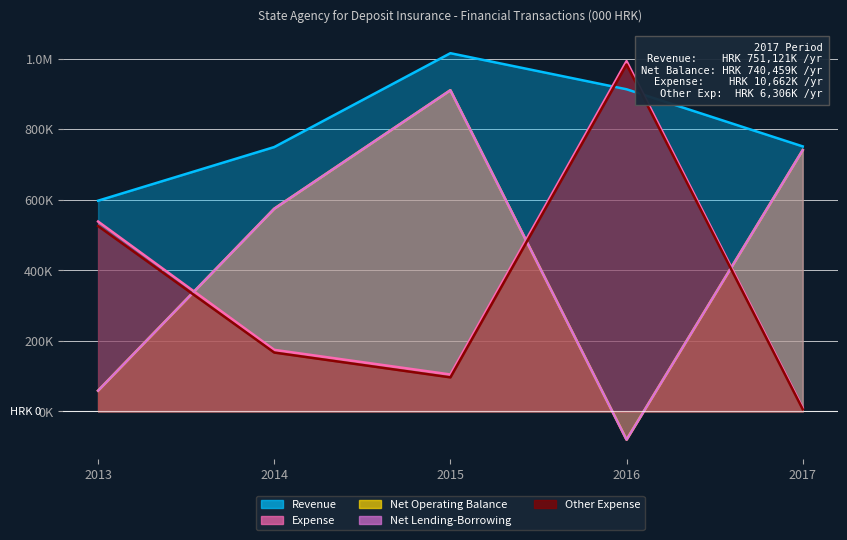

List the series in order of their peak value, highest first.

Revenue, Expense, Other Expense, Net Operating Balance, Net Lending-Borrowing